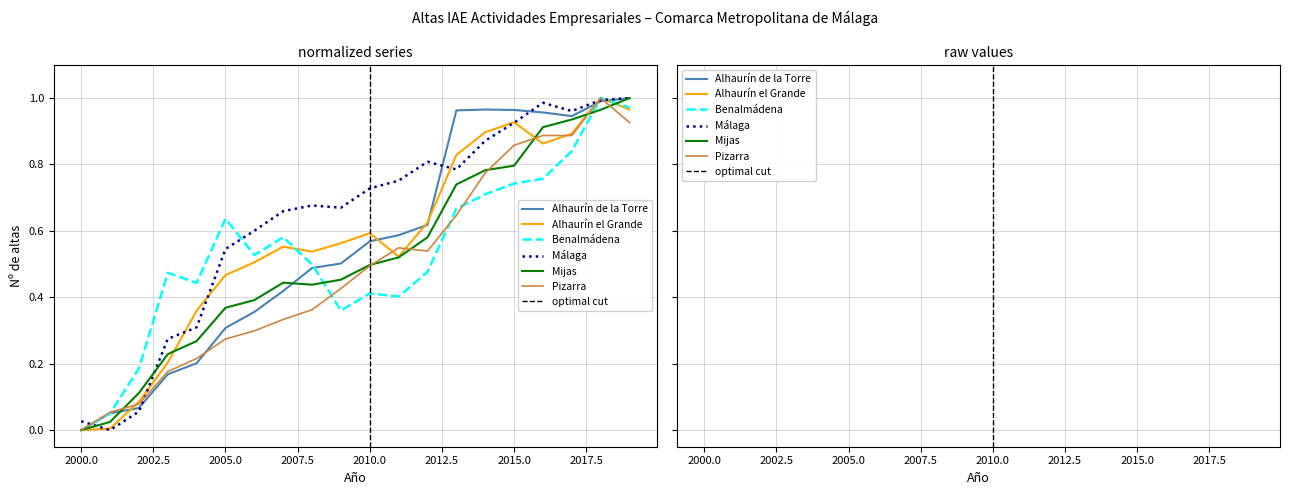

Does the chart display data point markers on the line(s)?

No